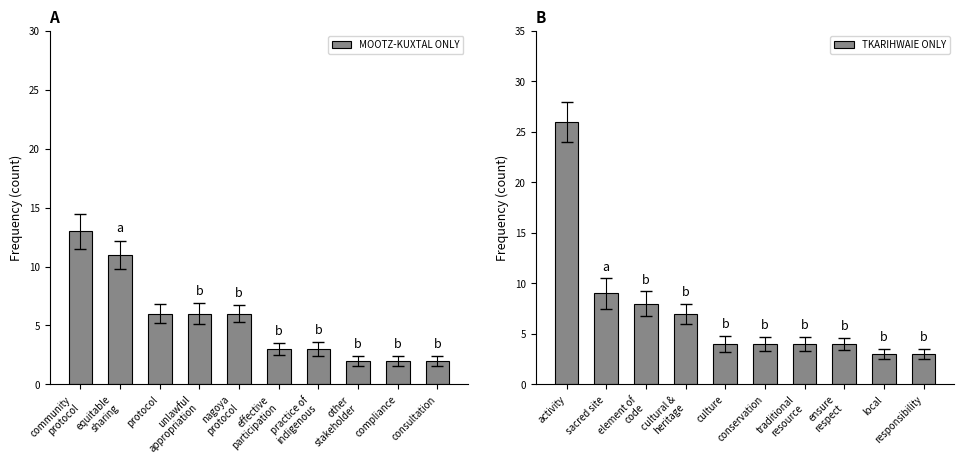

What is the difference between the maximum and minimum values in the TKARIHWAIE ONLY series?

23